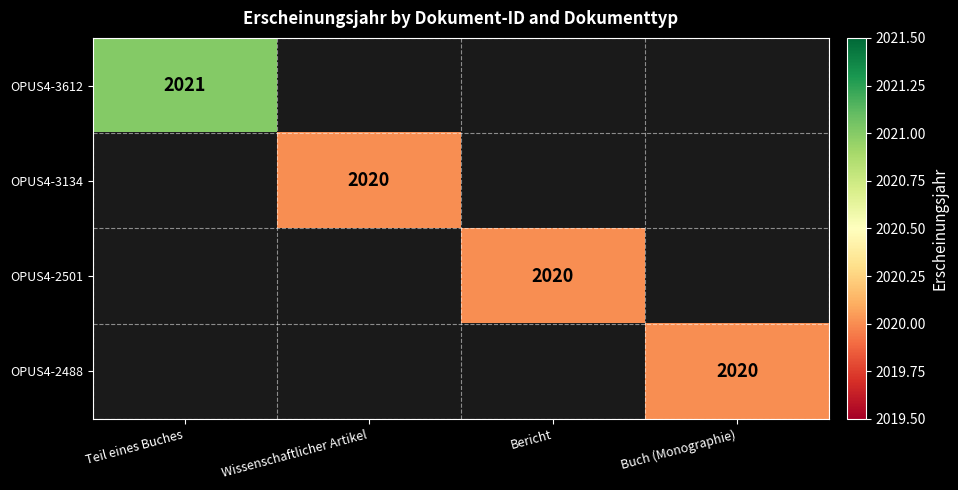

The OPUS4-3612 series shows 987 at Teil eines Buches. True or false?

False